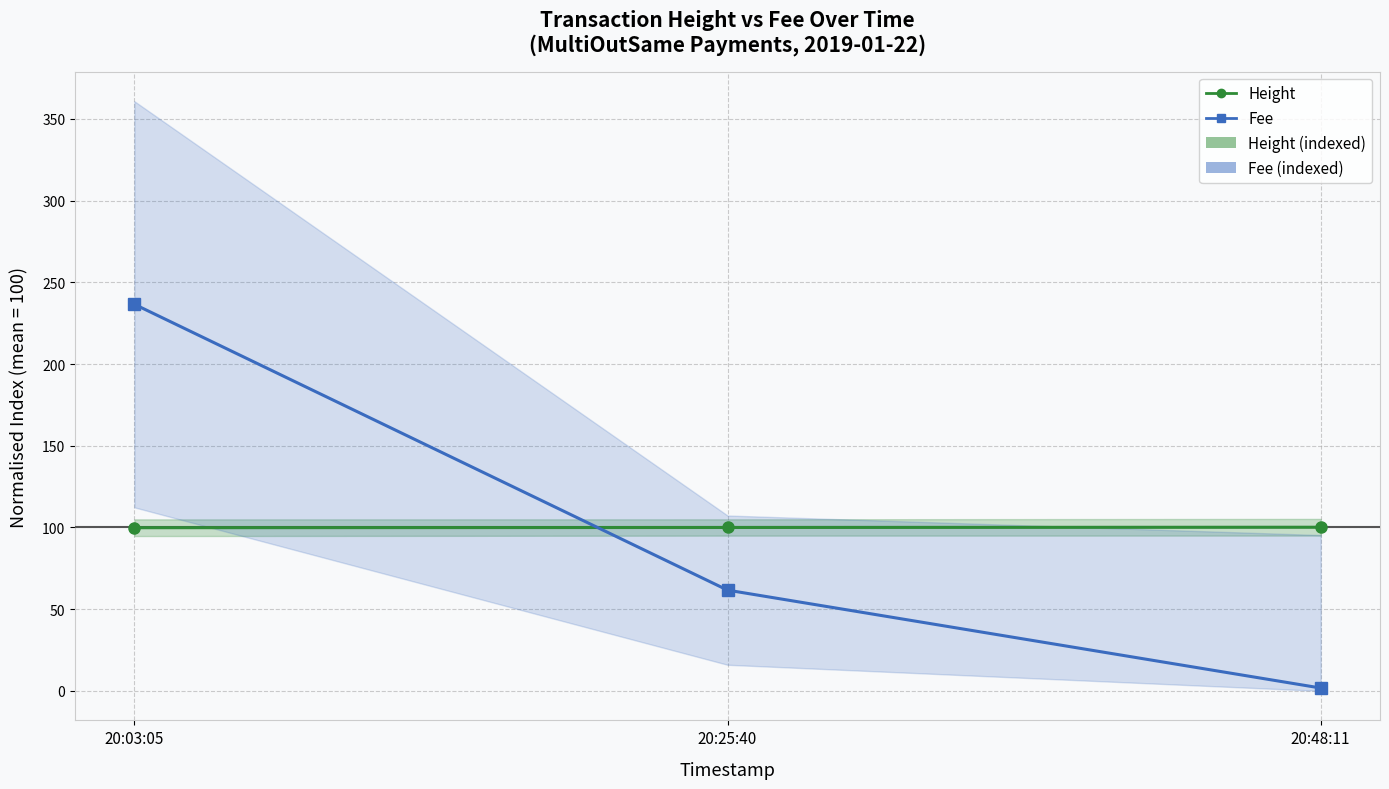

Reading left to right, transcribe all the data shown in this chart.

Height: 99.9	100.0	100.1
Fee: 236.6	61.7	1.8